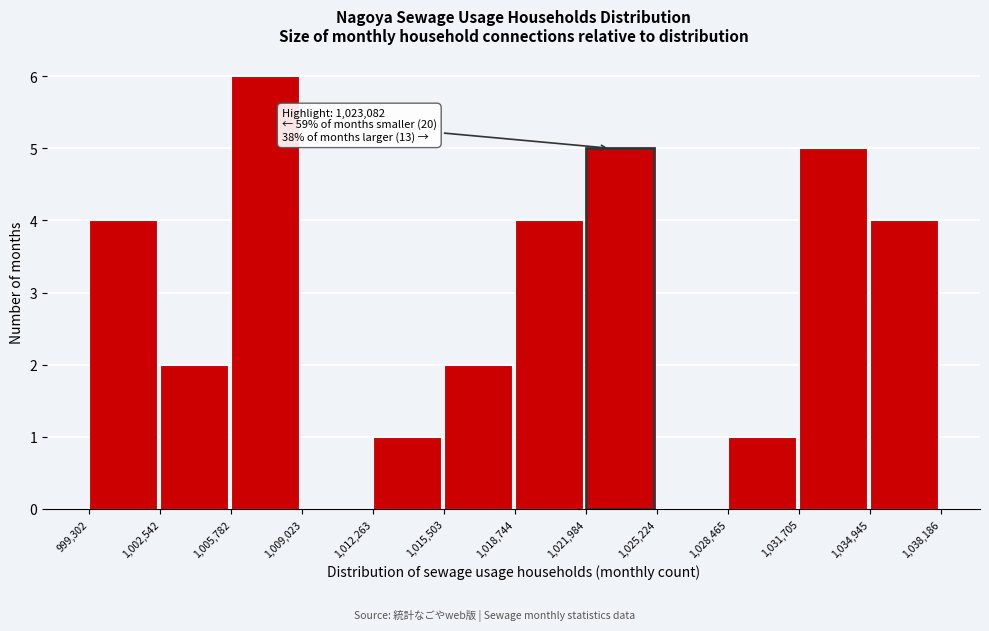

Over which range of the x-axis is the bar tallest?

1,005,782 to 1,009,023